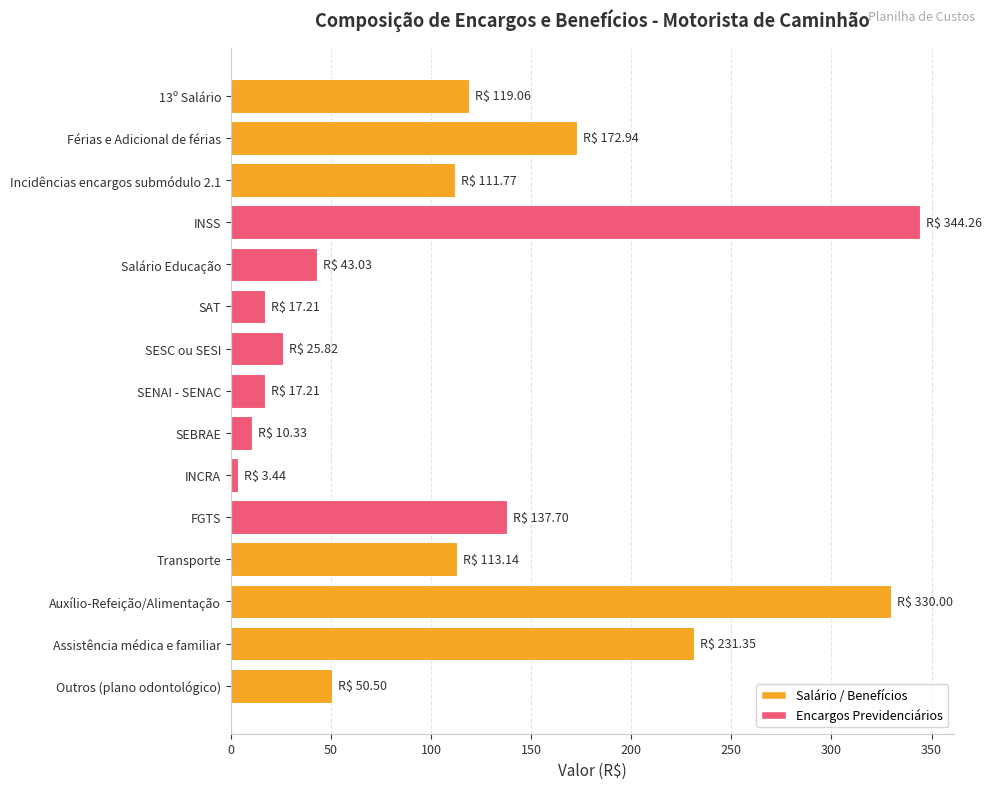

Is it true that the value at Incidências encargos submódulo 2.1 is 169.4?

False